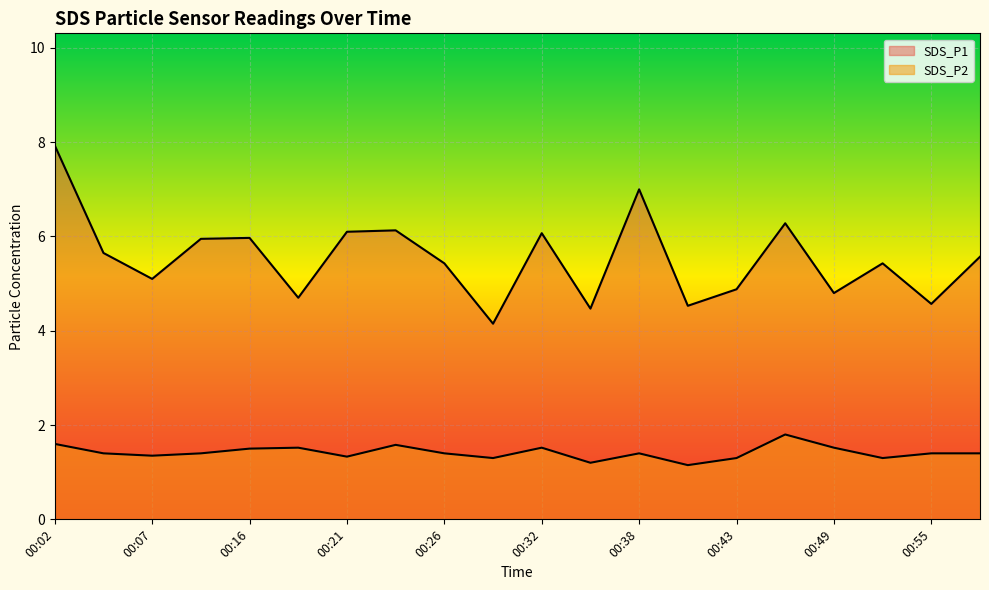

What is the highest value of the SDS_P2 series?

1.8